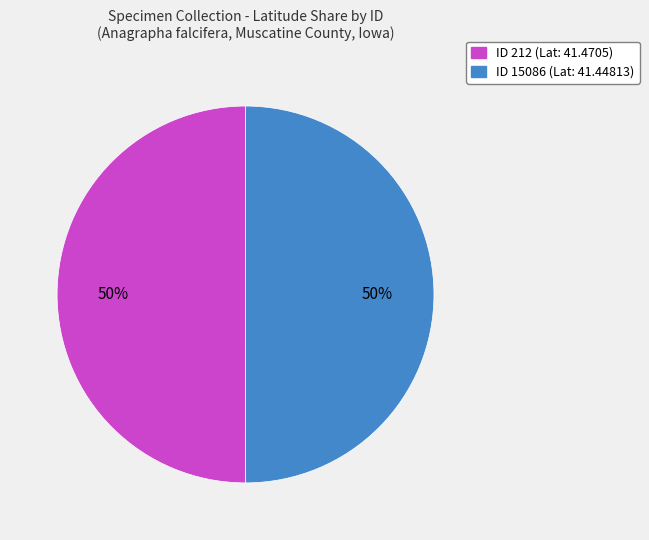

What is the ratio of the value at ID 15086 (Lat: 41.44813) to the value at ID 212 (Lat: 41.4705)?

1.0